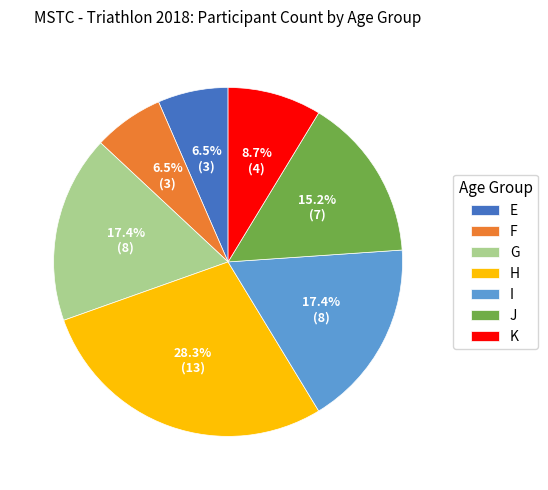

What is the largest slice in the pie chart?

H